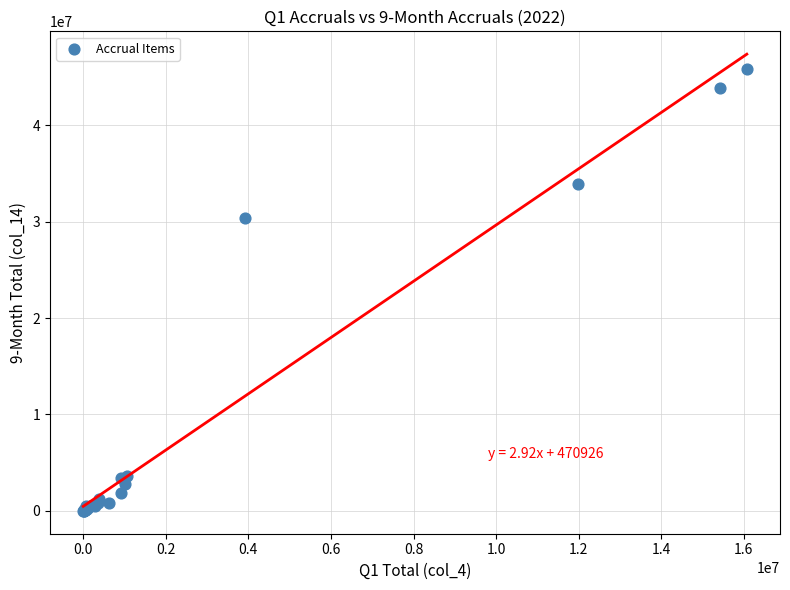

What Y value in the scatter plot is closest to 22904709?

30351607.9